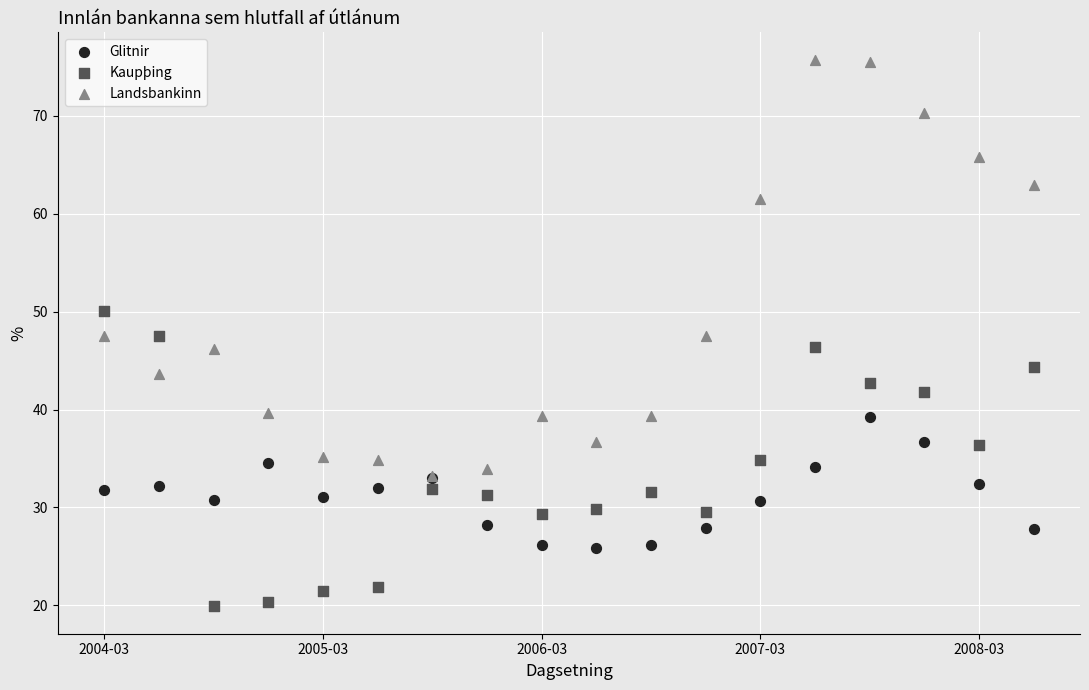

In the Landsbankinn series, what Y value is closest to 54?

47.5